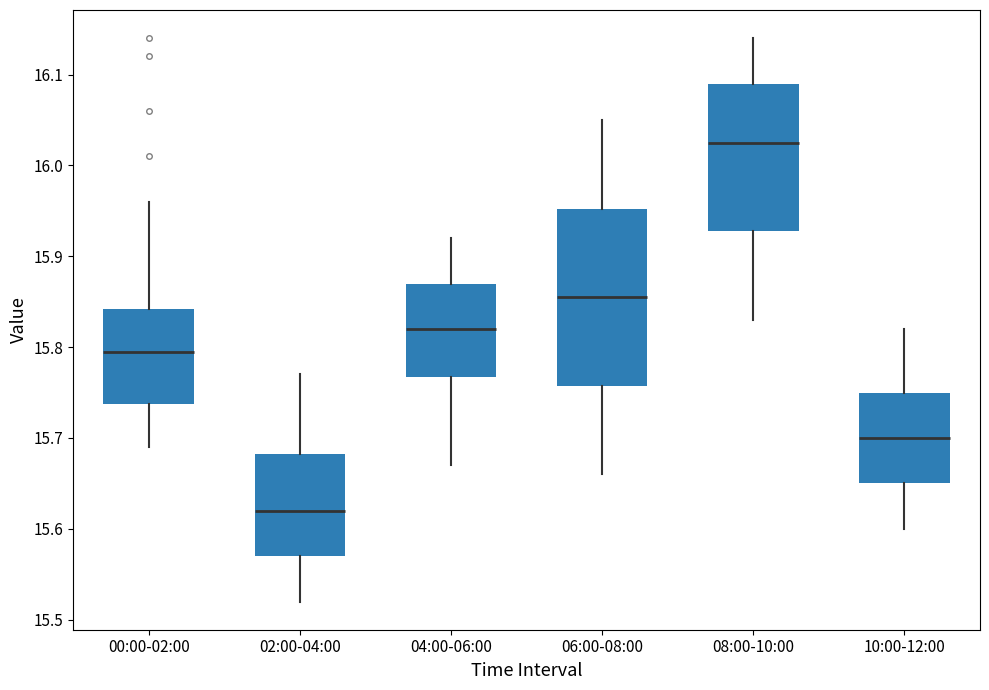

Reading left to right, transcribe this box plot: for each box, give where its median line is, the range the box spans, and where its two whiskers end, as read against the y-axis. The values are not printed on the chart, so give them approximately, as read against the axis.

00:00-02:00: median 15.80, box 15.74 to 15.84, whiskers 15.69 to 15.96
02:00-04:00: median 15.62, box 15.57 to 15.68, whiskers 15.52 to 15.77
04:00-06:00: median 15.82, box 15.77 to 15.87, whiskers 15.67 to 15.92
06:00-08:00: median 15.86, box 15.76 to 15.95, whiskers 15.66 to 16.05
08:00-10:00: median 16.03, box 15.93 to 16.09, whiskers 15.83 to 16.14
10:00-12:00: median 15.70, box 15.65 to 15.75, whiskers 15.60 to 15.82